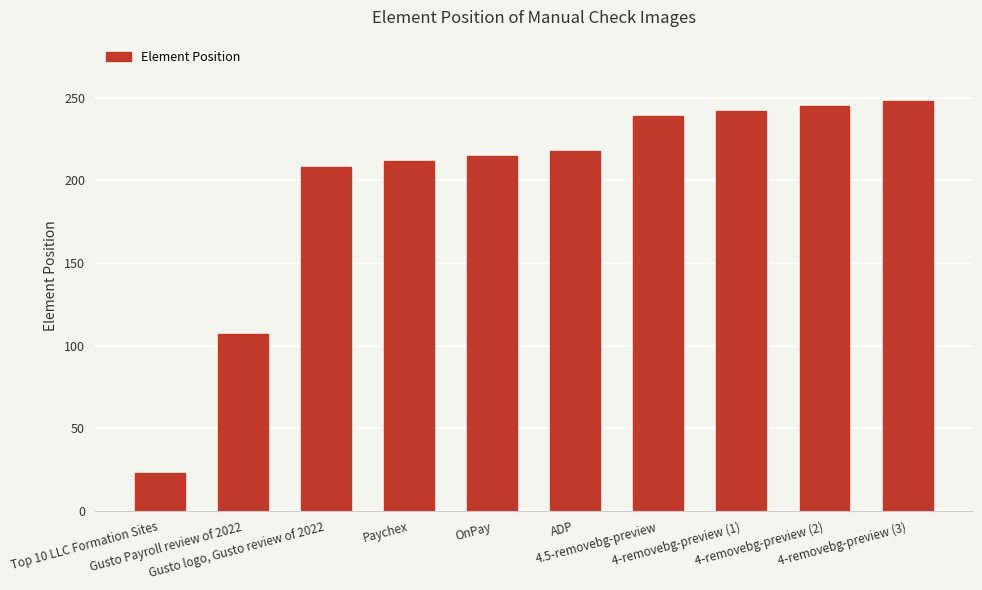

Are the bars horizontal?

No